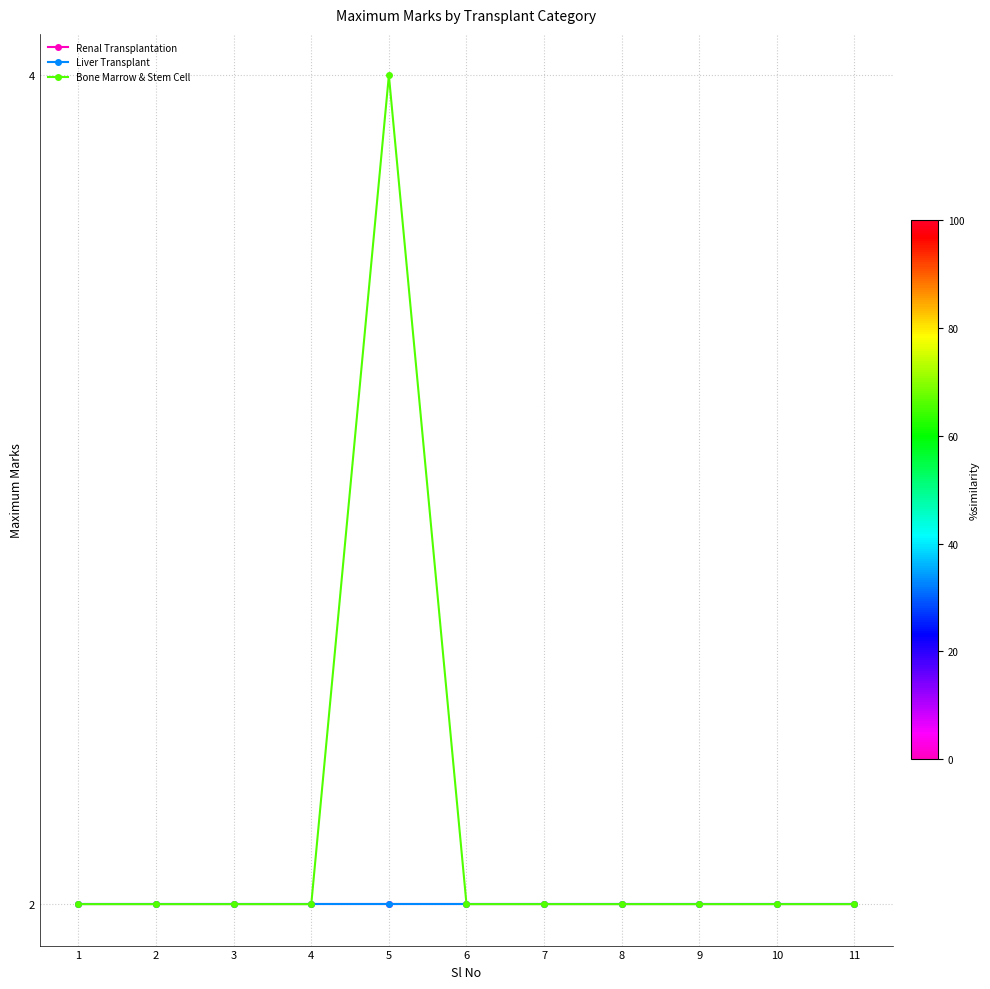

Is this an area chart (filled region under the line)?

No